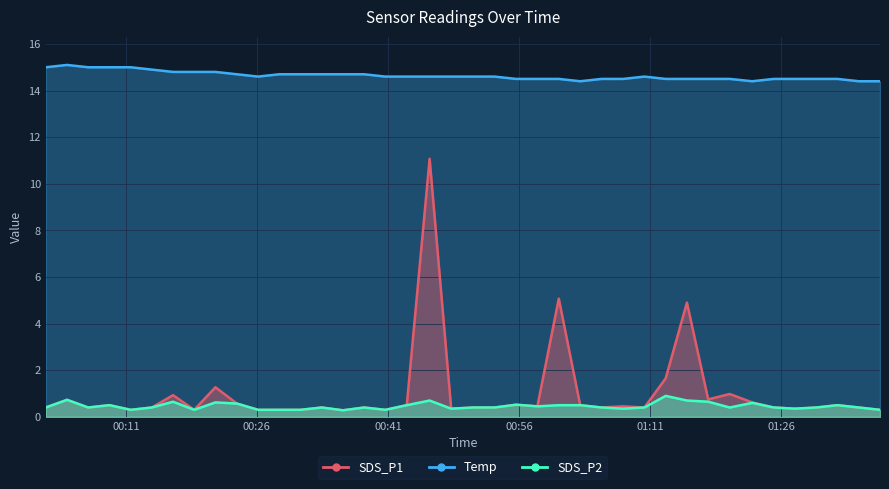

List the labels in order of SDS_P2 value, largest first.

2024/04/13 01:12:47, 2024/04/13 00:04:16, 2024/04/13 00:45:46, 2024/04/13 01:15:13, 2024/04/13 00:16:24, 2024/04/13 01:17:39, 2024/04/13 00:21:15, 2024/04/13 01:22:41, 2024/04/13 00:23:42, 2024/04/13 00:55:40, 2024/04/13 00:09:07, 2024/04/13 00:43:09, 2024/04/13 01:00:33, 2024/04/13 01:03:00, 2024/04/13 01:32:27, 2024/04/13 00:58:06, 2024/04/13 00:01:50, 2024/04/13 00:06:41, 2024/04/13 00:13:58, 2024/04/13 00:33:25, 2024/04/13 00:38:16, 2024/04/13 00:50:45, 2024/04/13 00:53:12, 2024/04/13 01:05:27, 2024/04/13 01:10:21, 2024/04/13 01:20:07, 2024/04/13 01:25:09, 2024/04/13 01:30:02, 2024/04/13 01:34:53, 2024/04/13 00:48:14, 2024/04/13 01:07:54, 2024/04/13 01:27:35, 2024/04/13 00:11:33, 2024/04/13 00:18:49, 2024/04/13 00:26:08, 2024/04/13 00:28:33, 2024/04/13 00:30:59, 2024/04/13 00:40:42, 2024/04/13 01:37:19, 2024/04/13 00:35:51